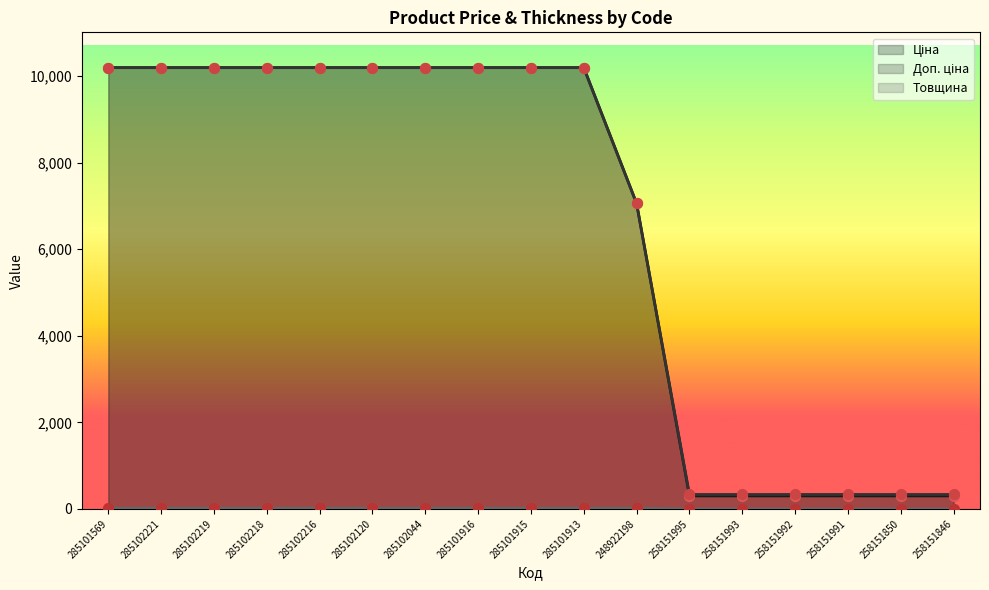

What is the total value across all series at 258151995?

635.1